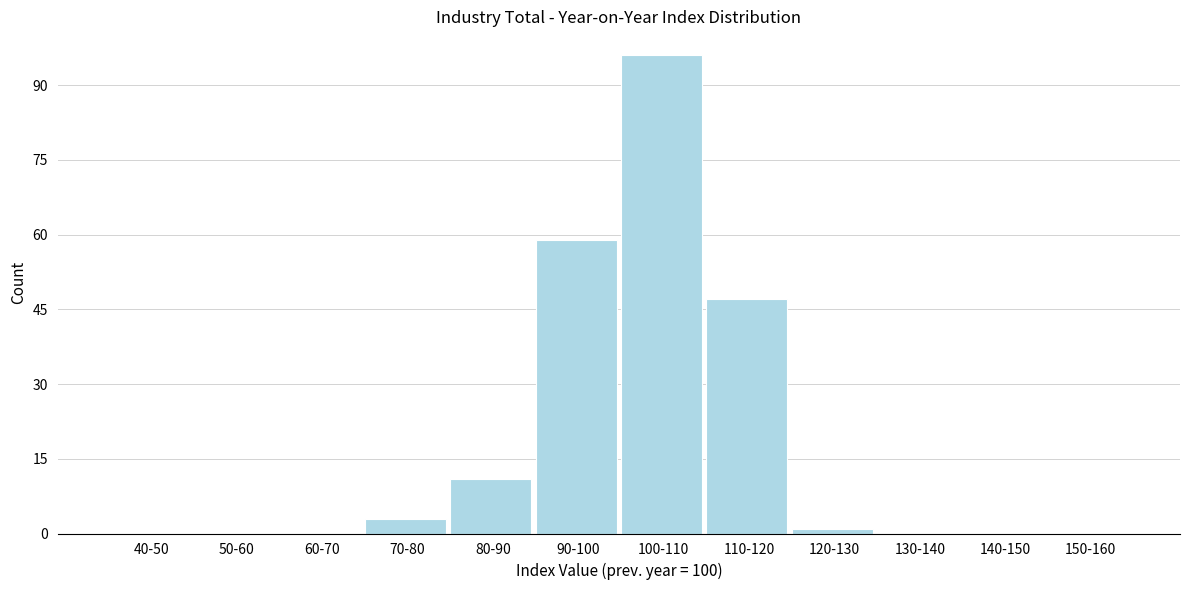

Reading left to right, list all the values displayed in this chart.

40-50=0	50-60=0	60-70=0	70-80=3	80-90=11	90-100=59	100-110=96	110-120=47	120-130=1	130-140=0	140-150=0	150-160=0